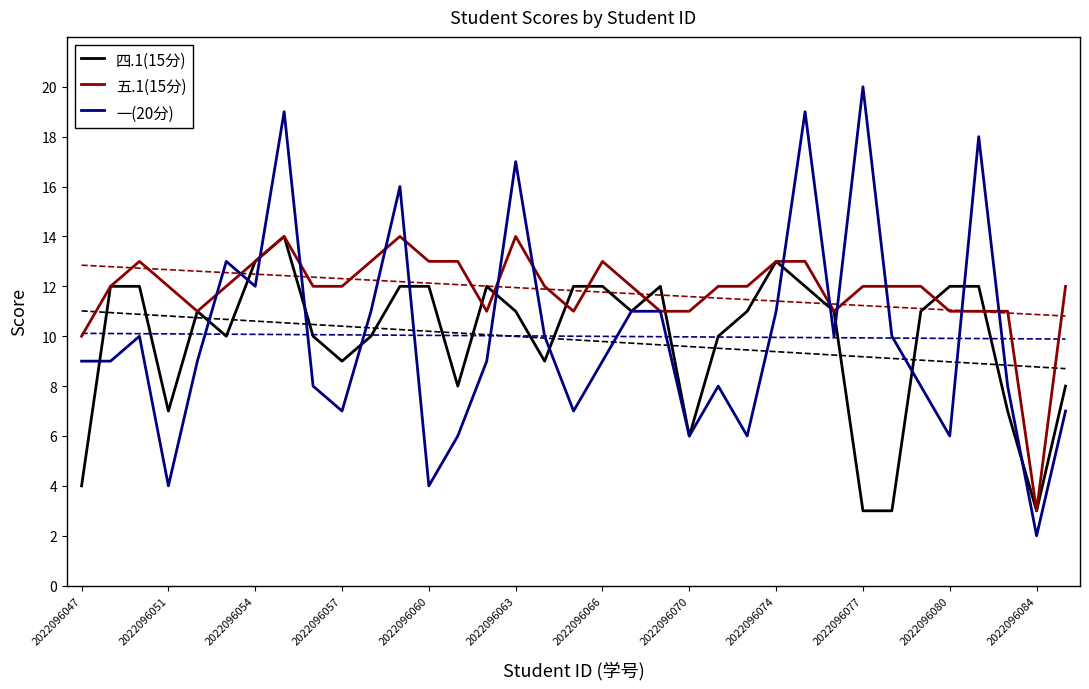

What is the lowest value of the 一(20分) series?

2